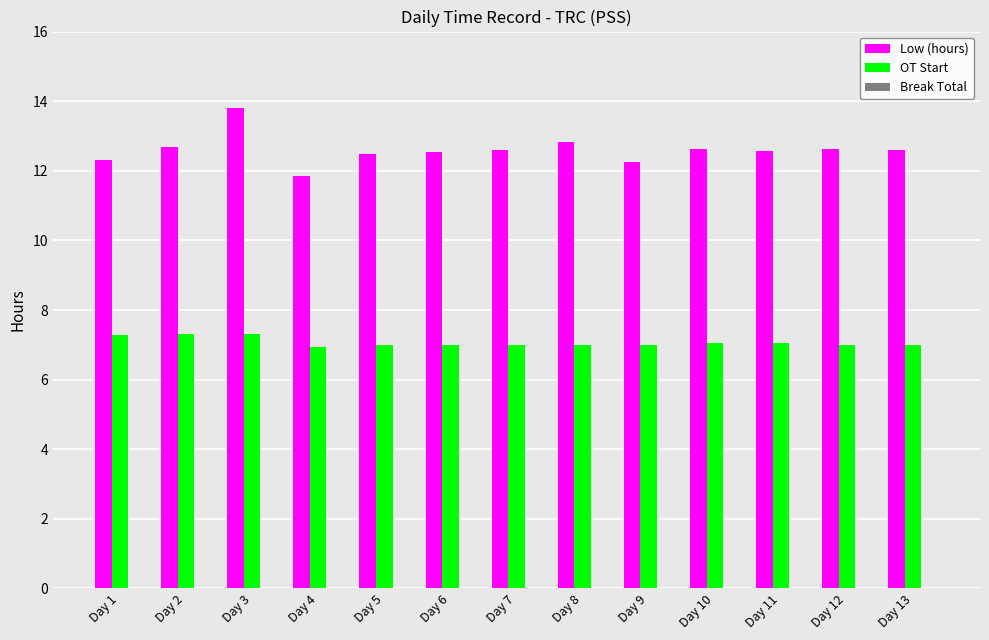

List the series in order of their peak value, lowest first.

OT Start, Low (hours)